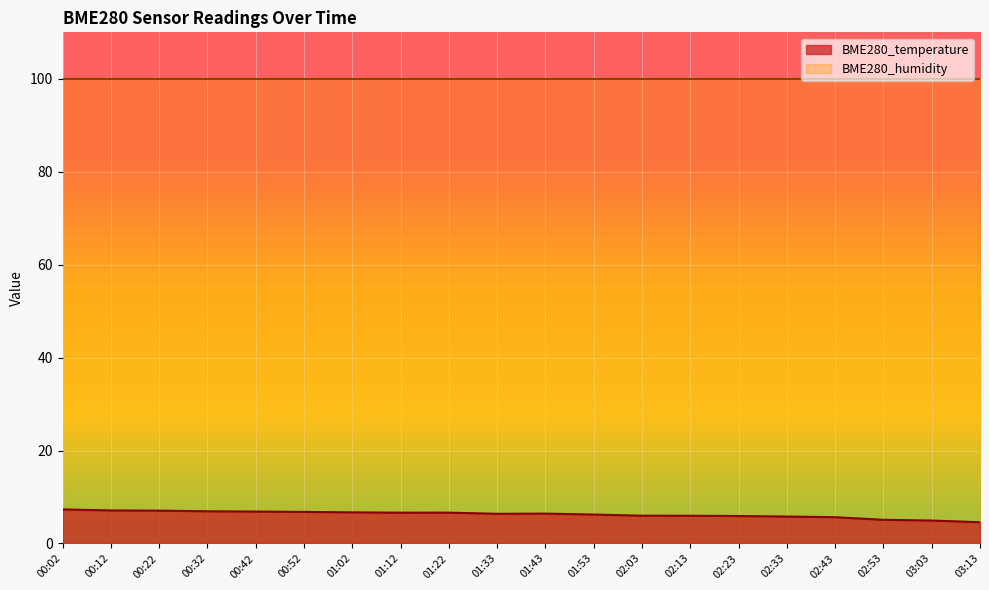

What is the sum of all values?

125.1